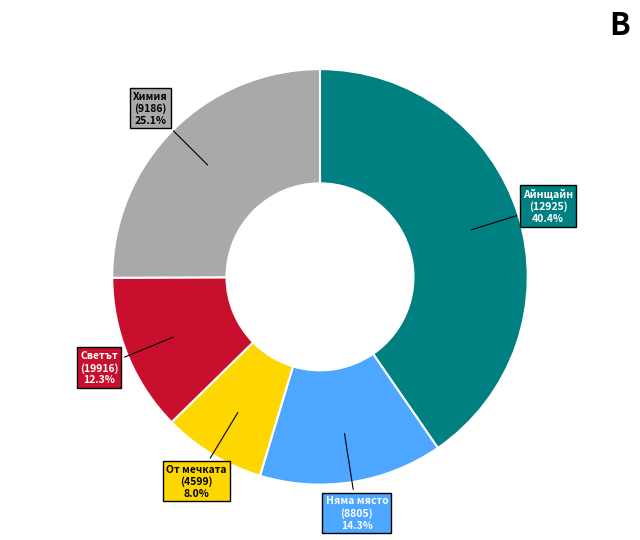

Is there any slice that represents more than half of the pie?

No